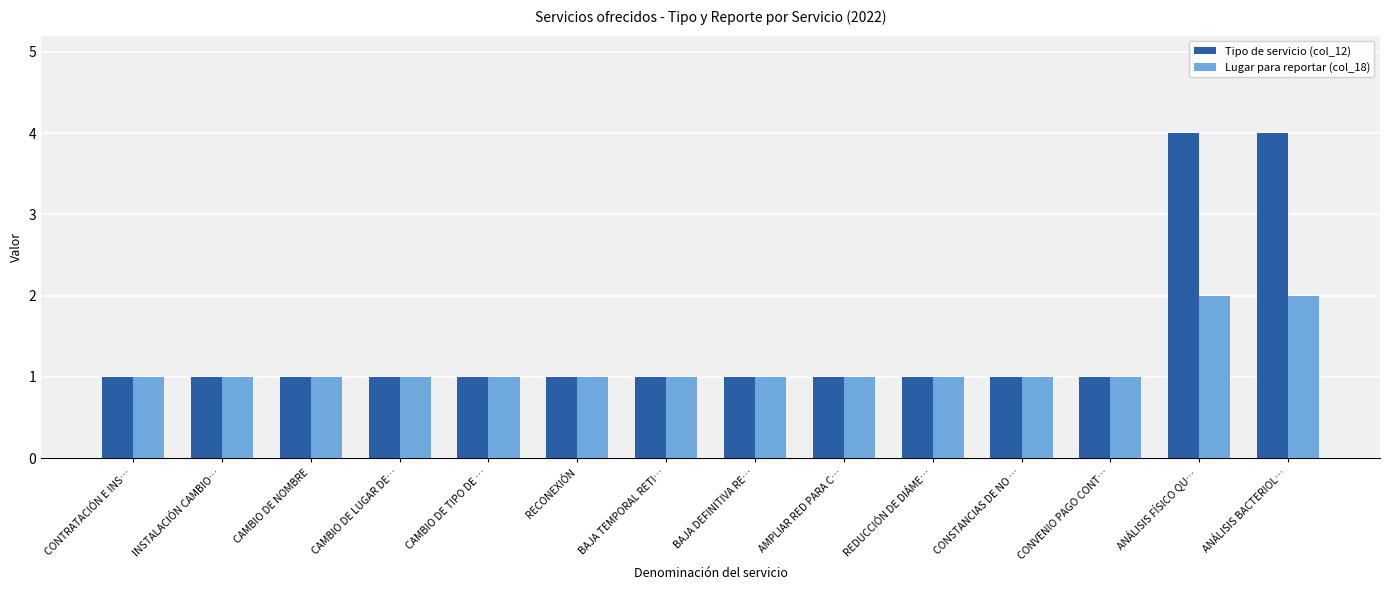

What is the maximum value shown in the chart?

4